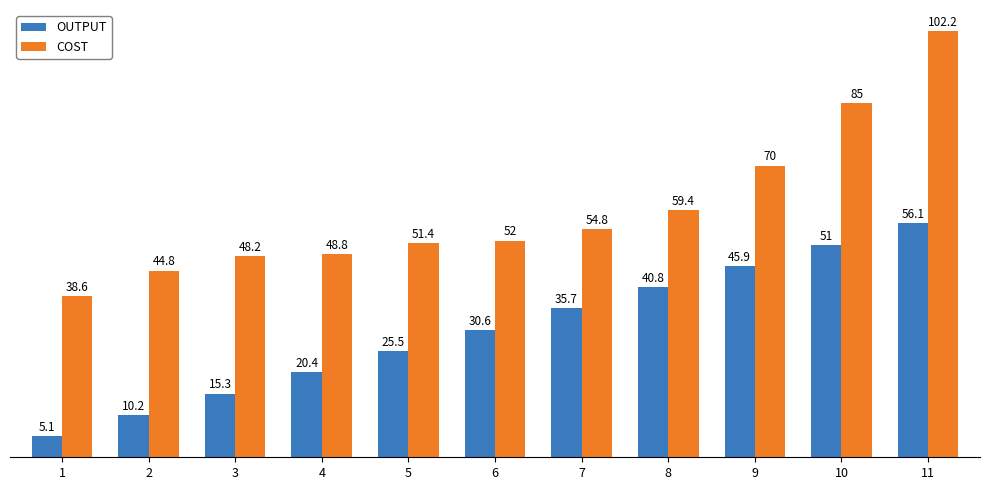

Is the value of OUTPUT at 11 greater than the value of COST at 4?

Yes